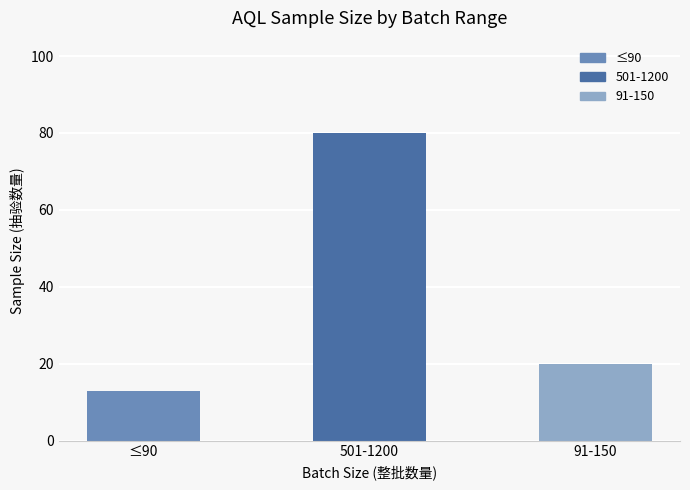

What is the difference between the maximum and minimum values?

67